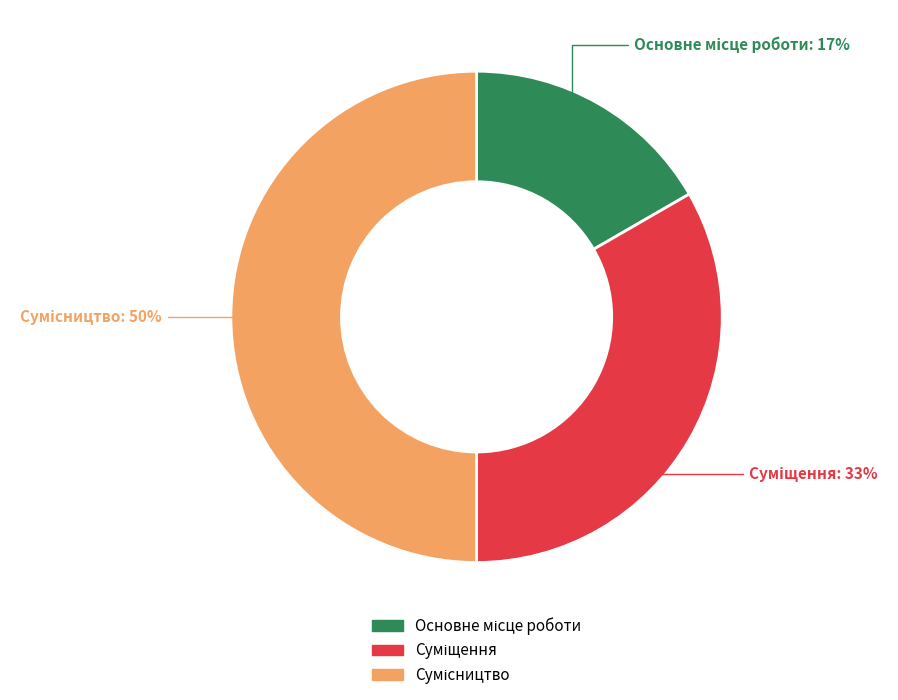

To the nearest percent, what is the difference between the largest and smallest slice percentages?

33%